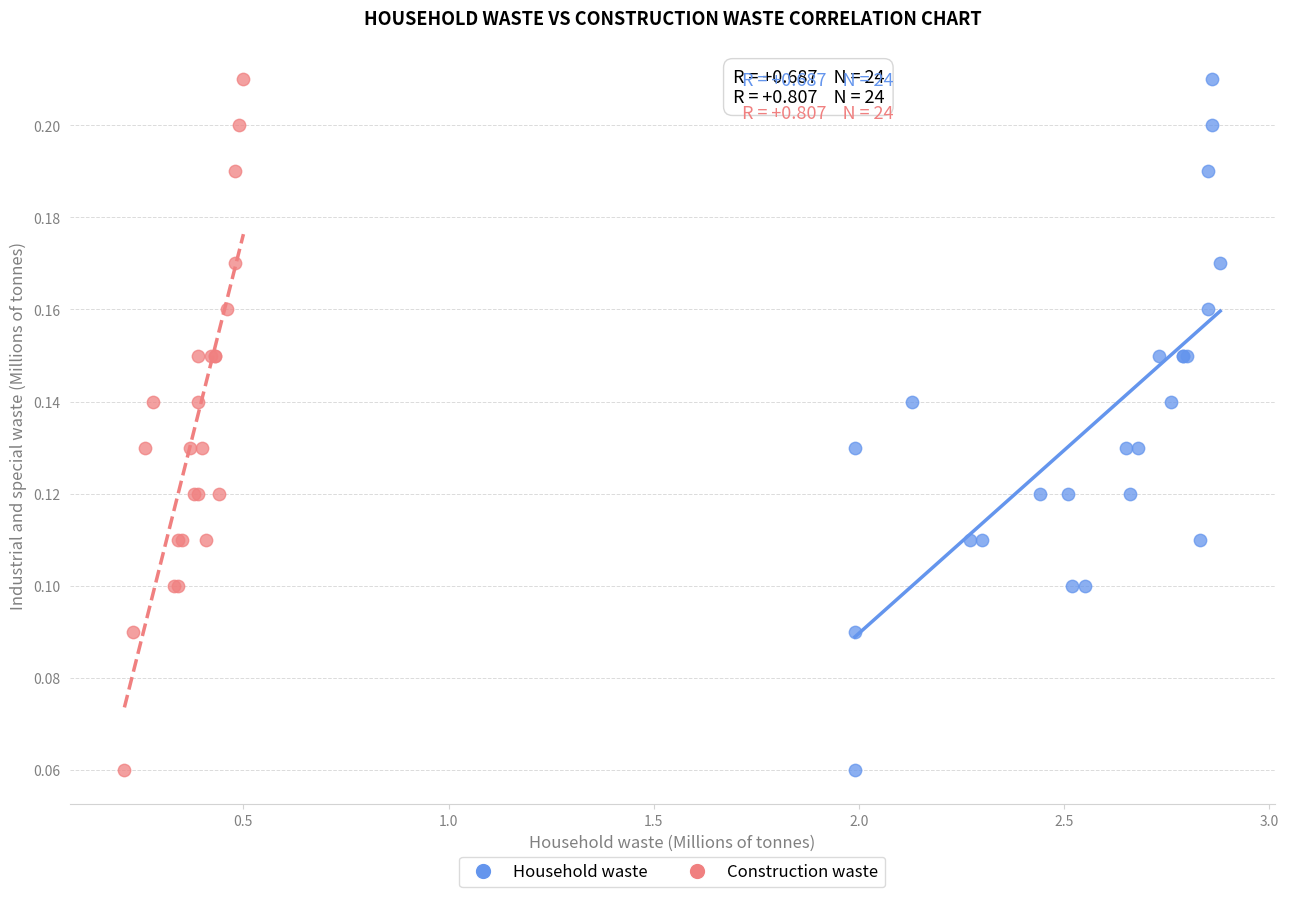

What are all the series names shown in the legend?

Household waste, Construction waste